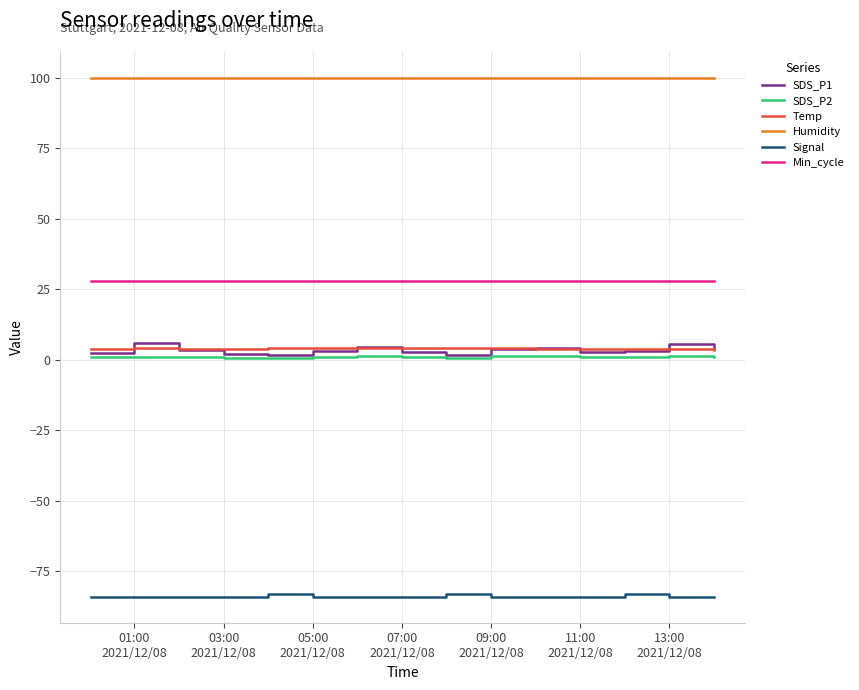

What is the minimum value shown in the chart?

-84.0